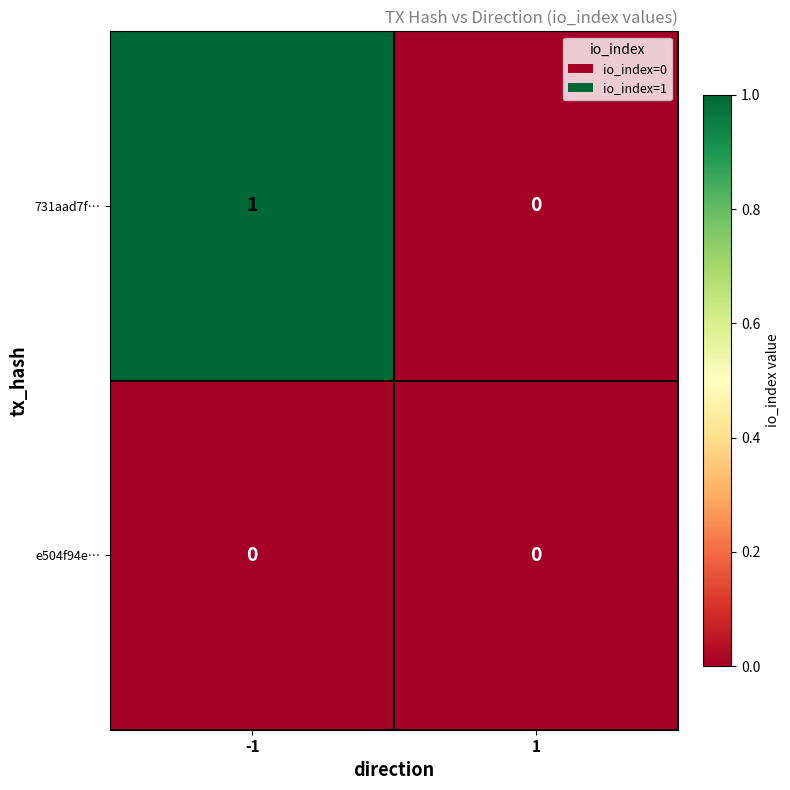

Between -1 and 1, which series saw the biggest shift?

731aad7f…